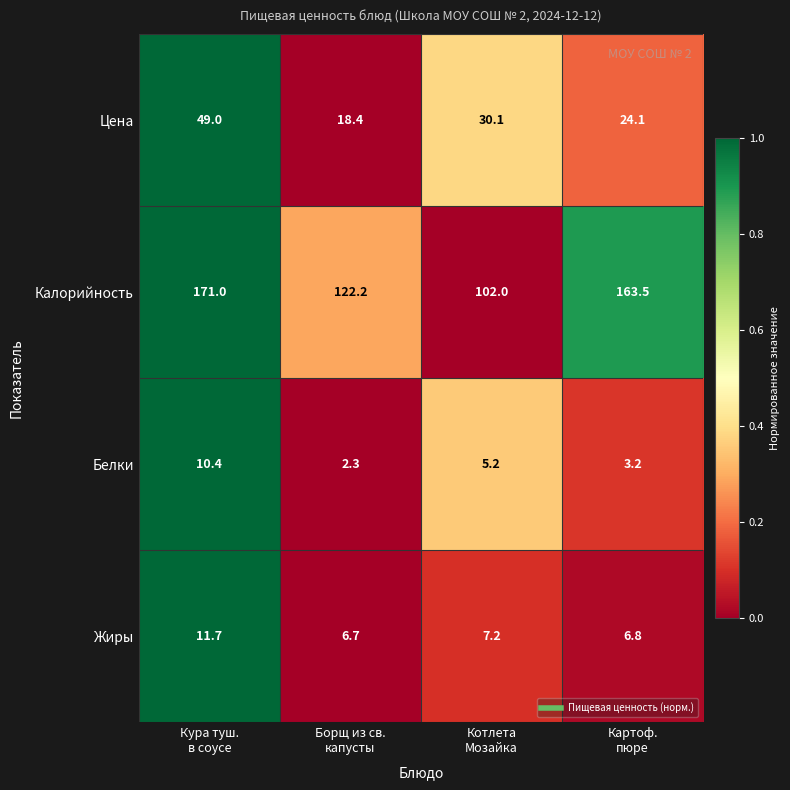

Between Котлета
Мозайка and Картоф.
пюре, which series saw the biggest shift?

Калорийность